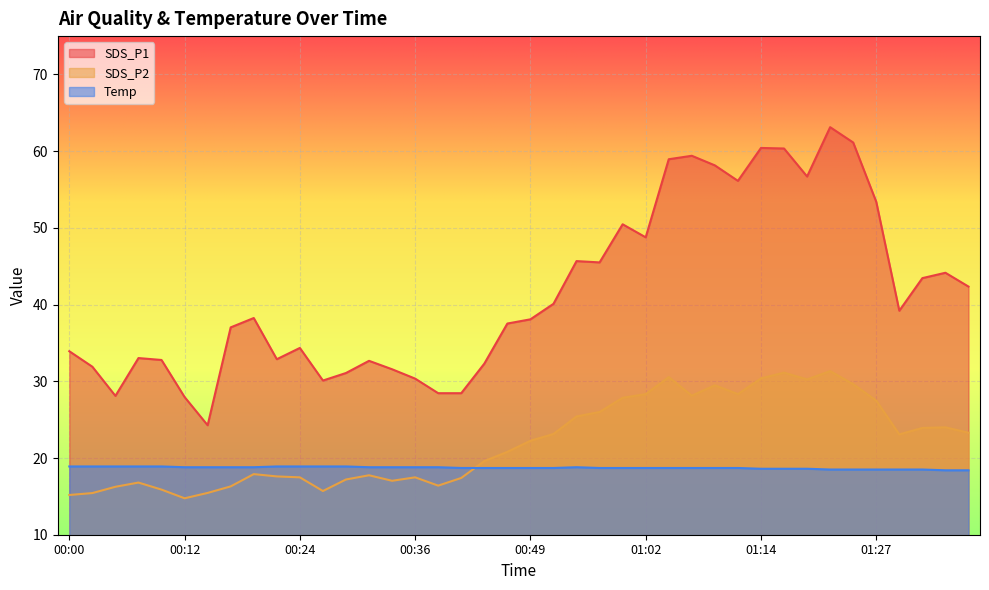

What is the total value across all series at 01:17?

110.1